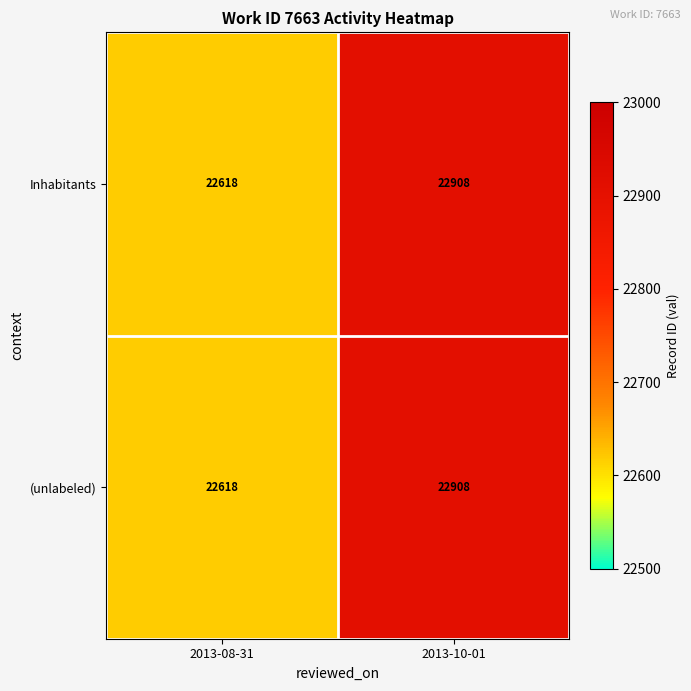

List the labels in order of Inhabitants value, smallest first.

2013-08-31, 2013-10-01